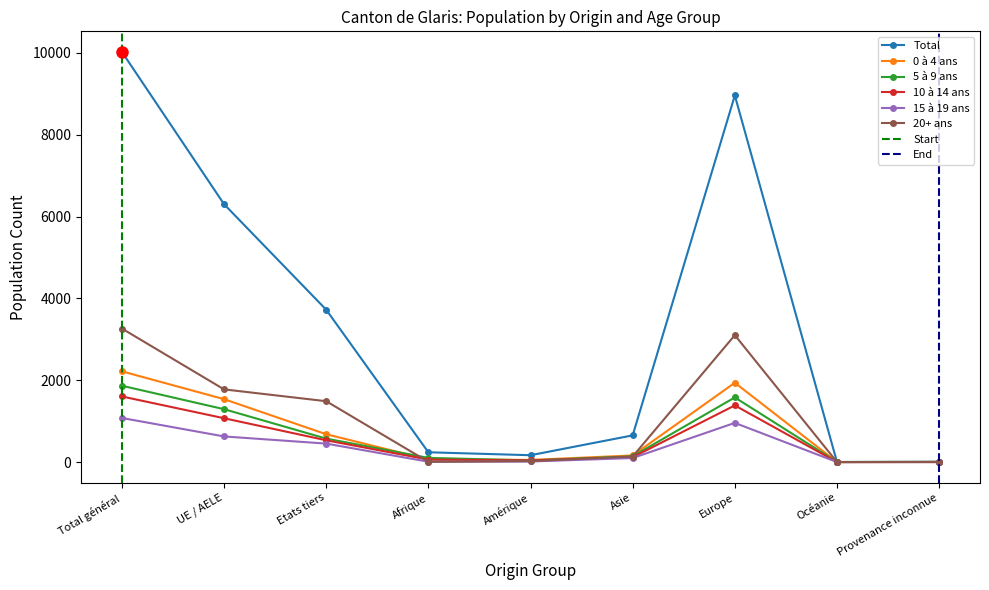

True or false: Total and 20+ ans intersect in this chart.

False